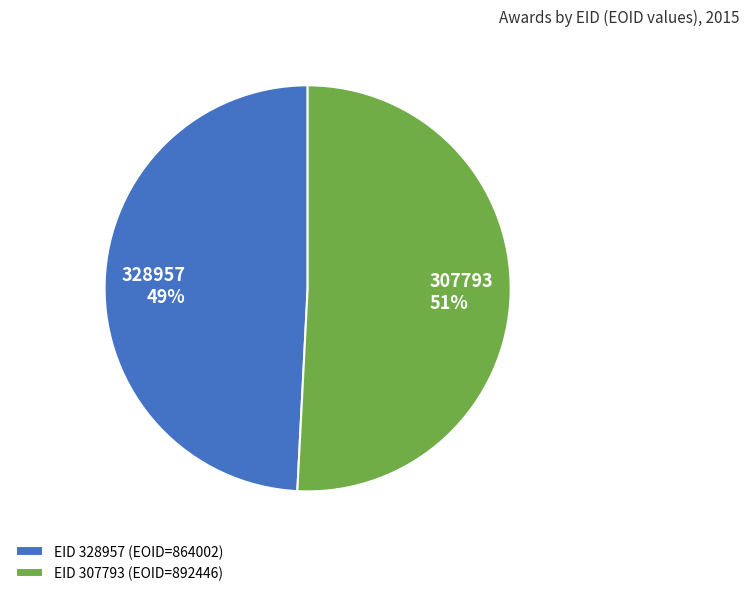

Which has a higher value, EID 328957 (EOID=864002) or EID 307793 (EOID=892446)?

EID 307793 (EOID=892446)